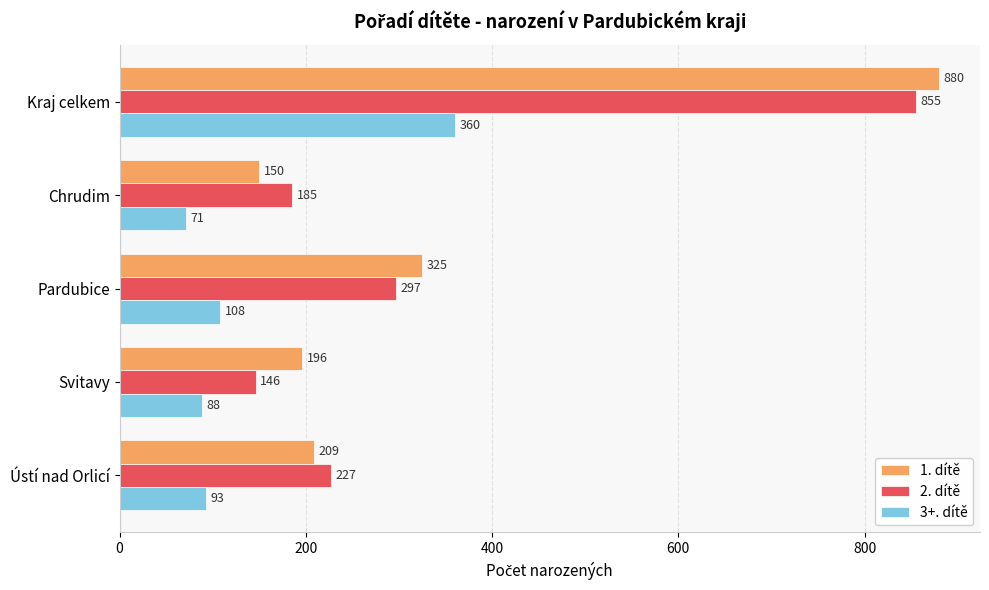

List the series in order of their peak value, highest first.

1. dítě, 2. dítě, 3+. dítě